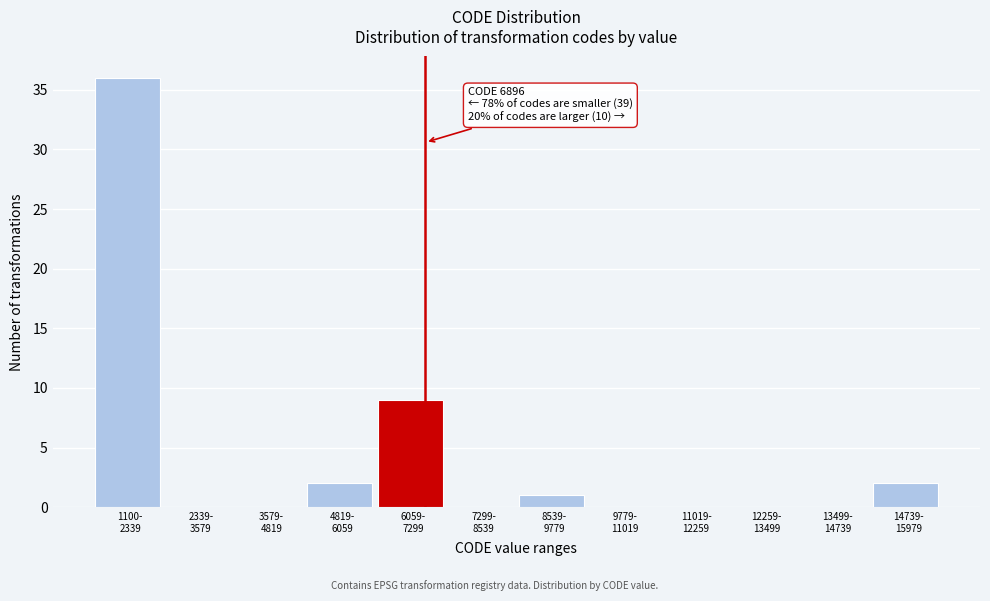

Are the bars horizontal?

No